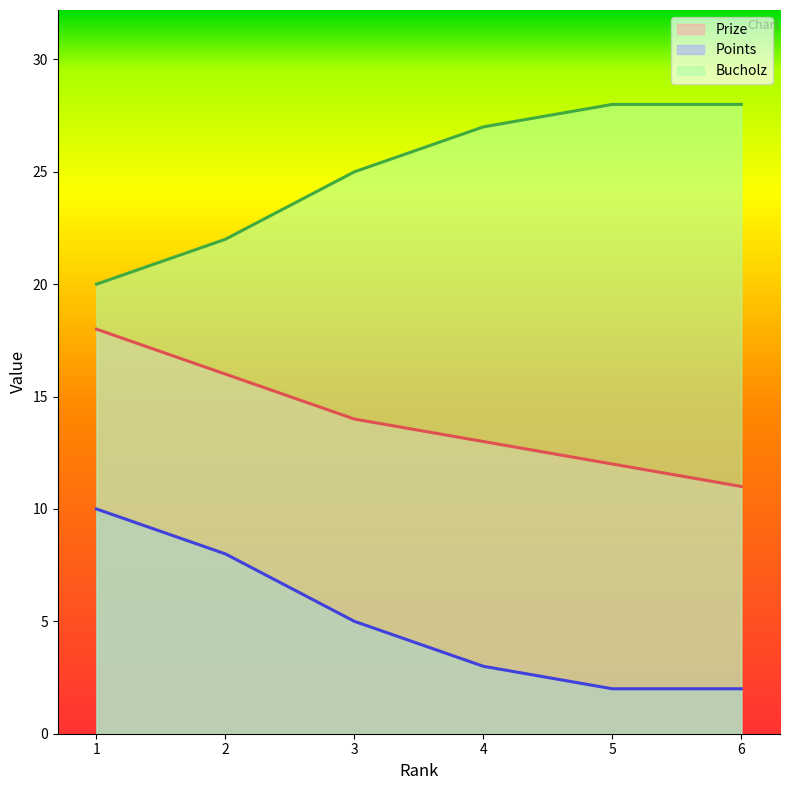

Between 3 and 6, which series saw the biggest shift?

Prize